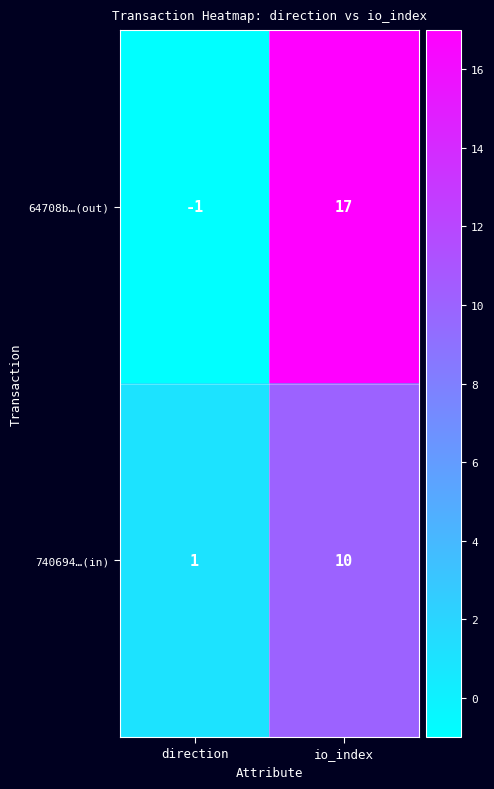

Which category has the lowest value across all series?

direction